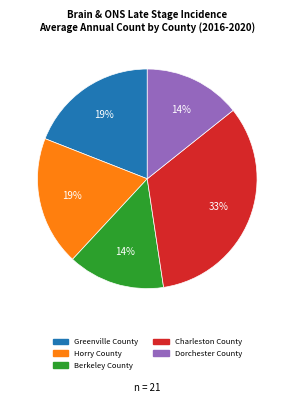

Which category has the biggest portion of the pie?

Charleston County